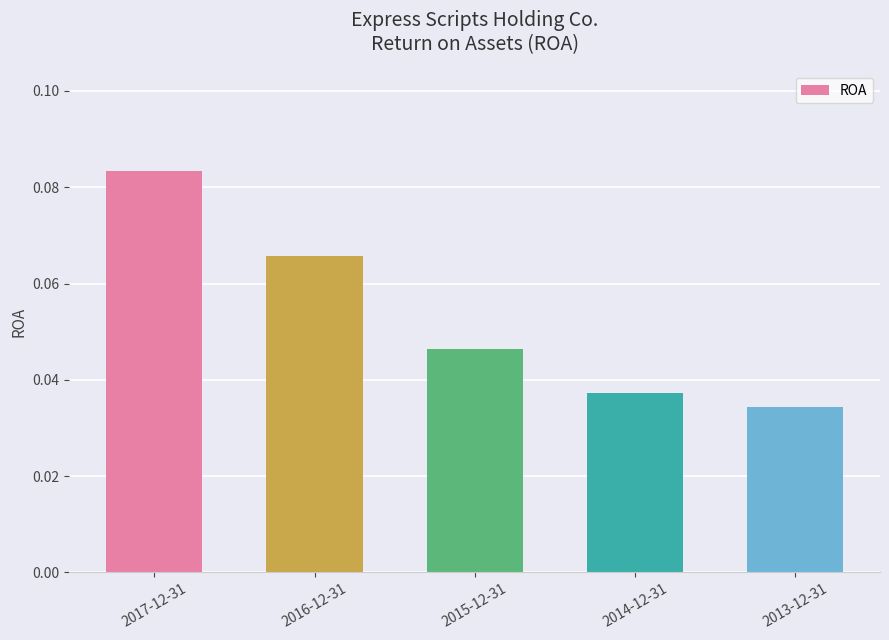

Count the values in the range 0 to 1.

5